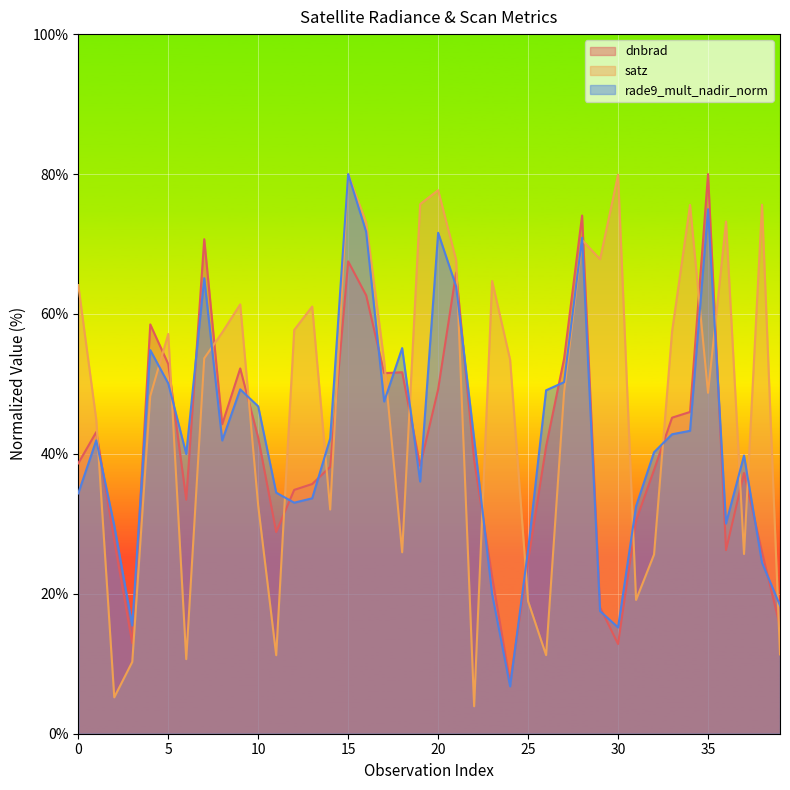

Reading right to left, transcribe all the data shown in this chart.

dnbrad: 15.3	26.0	37.3	26.2	80.0	46.0	45.2	37.7	30.5	12.8	18.1	74.1	53.6	41.1	24.6	7.3	22.5	39.1	65.9	49.2	38.3	51.7	51.5	62.7	67.5	38.1	35.7	34.9	28.8	42.3	52.2	44.2	70.7	33.4	52.8	58.5	12.9	27.6	43.1	38.7
satz: 11.3	75.6	25.7	73.2	48.7	75.6	57.5	25.6	19.1	79.9	67.8	70.6	48.8	11.2	18.9	53.5	64.7	3.9	67.7	77.7	75.7	25.9	53.3	73.1	80.0	32.0	61.1	57.7	11.2	32.6	61.4	57.4	53.7	10.7	57.1	48.3	10.3	5.2	44.8	64.1
rade9_mult_nadir_norm: 18.3	24.4	39.8	30.0	75.0	43.3	42.8	40.2	32.5	15.2	17.5	70.9	50.3	49.1	26.3	6.8	20.0	42.2	63.9	71.6	36.0	55.1	47.5	71.7	80.0	42.2	33.7	33.0	34.5	46.8	49.2	41.9	65.1	40.0	50.1	54.8	15.5	29.8	41.9	34.4